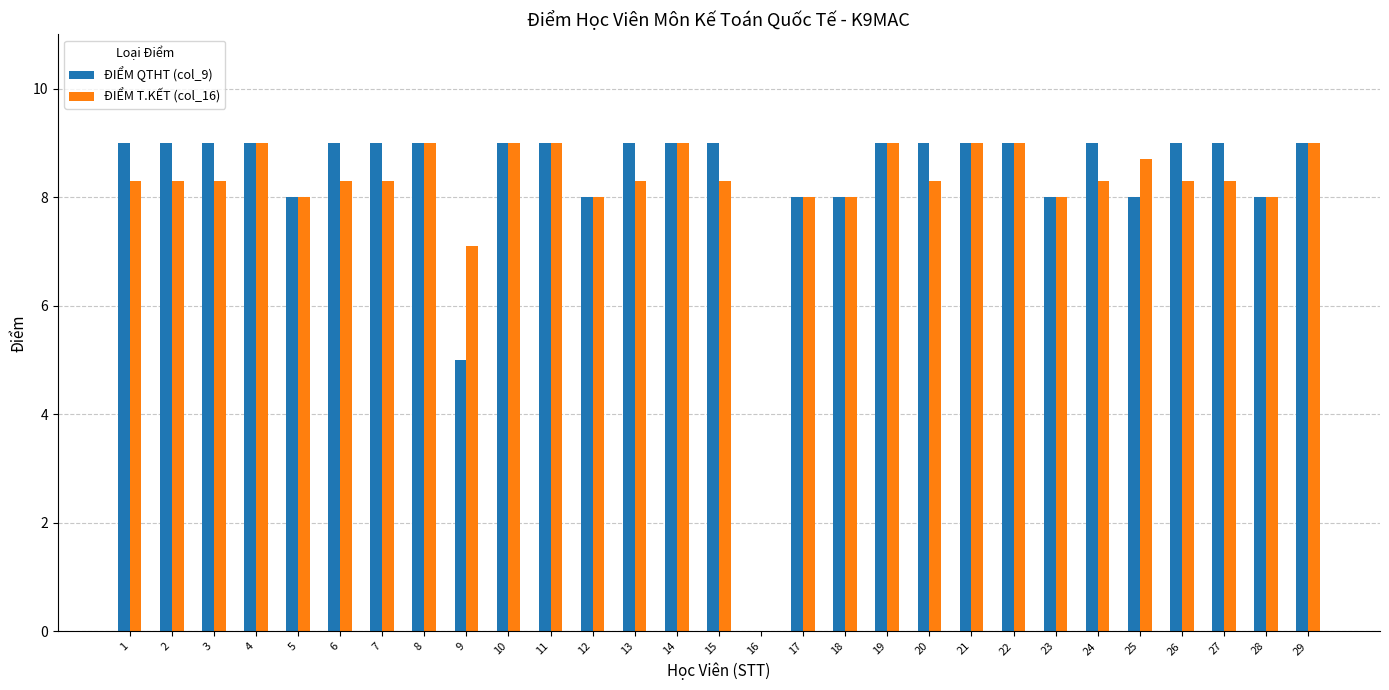

Is it true that ĐIỂM QTHT (col_9) equals 9.0 at 24?

True